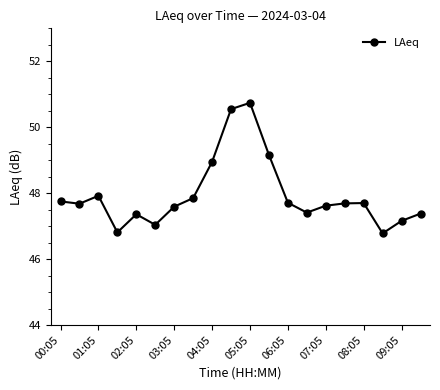

What is the sum of all values?

958.9